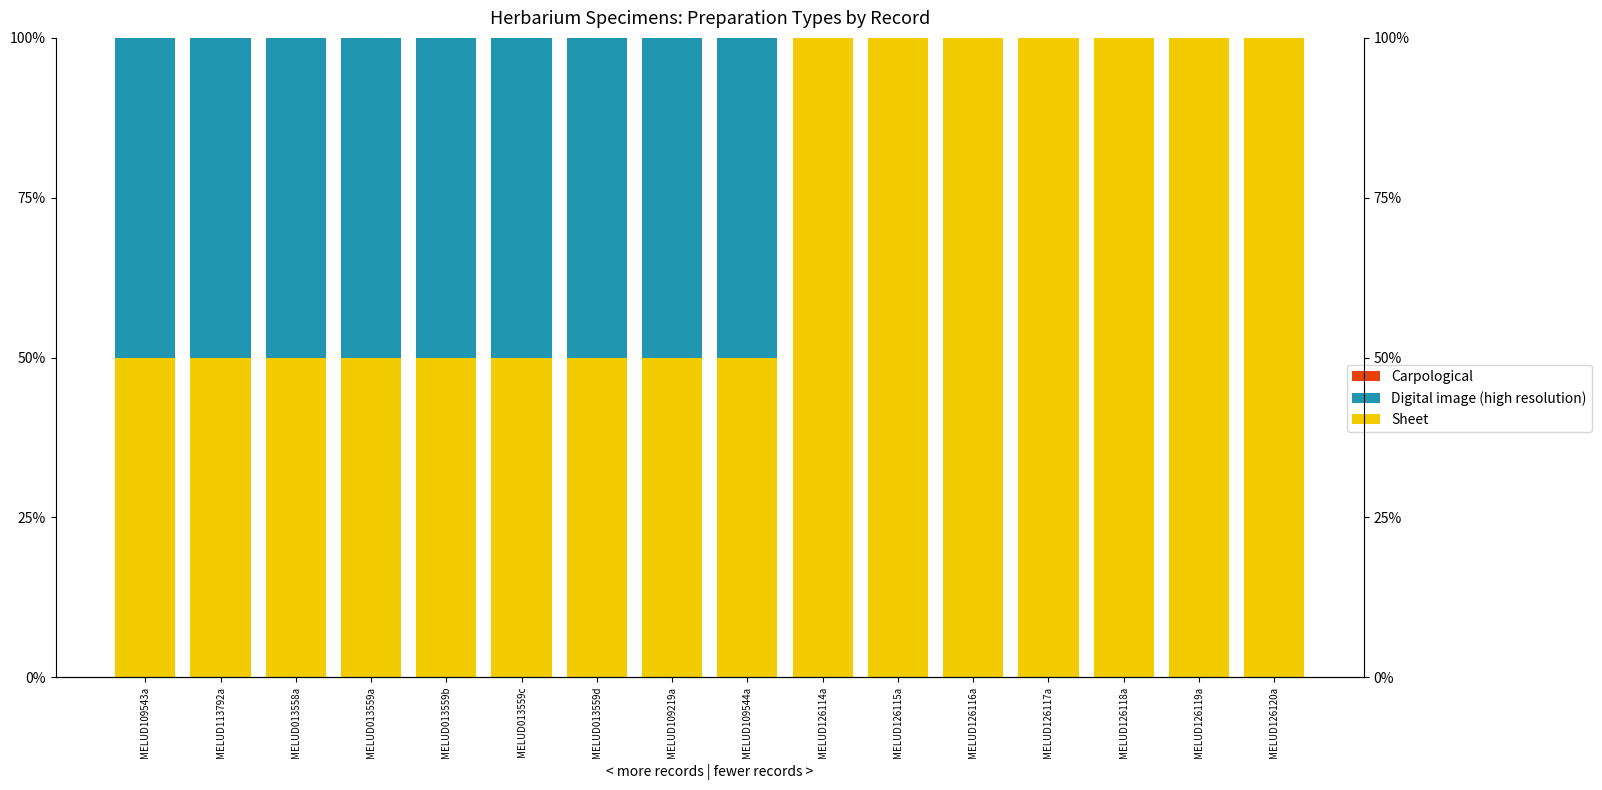

What is the total value across all series at MELUD126115a?

100